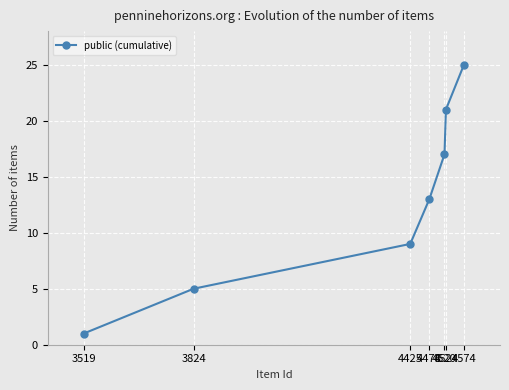

At which label is the value closest to 13?

4478